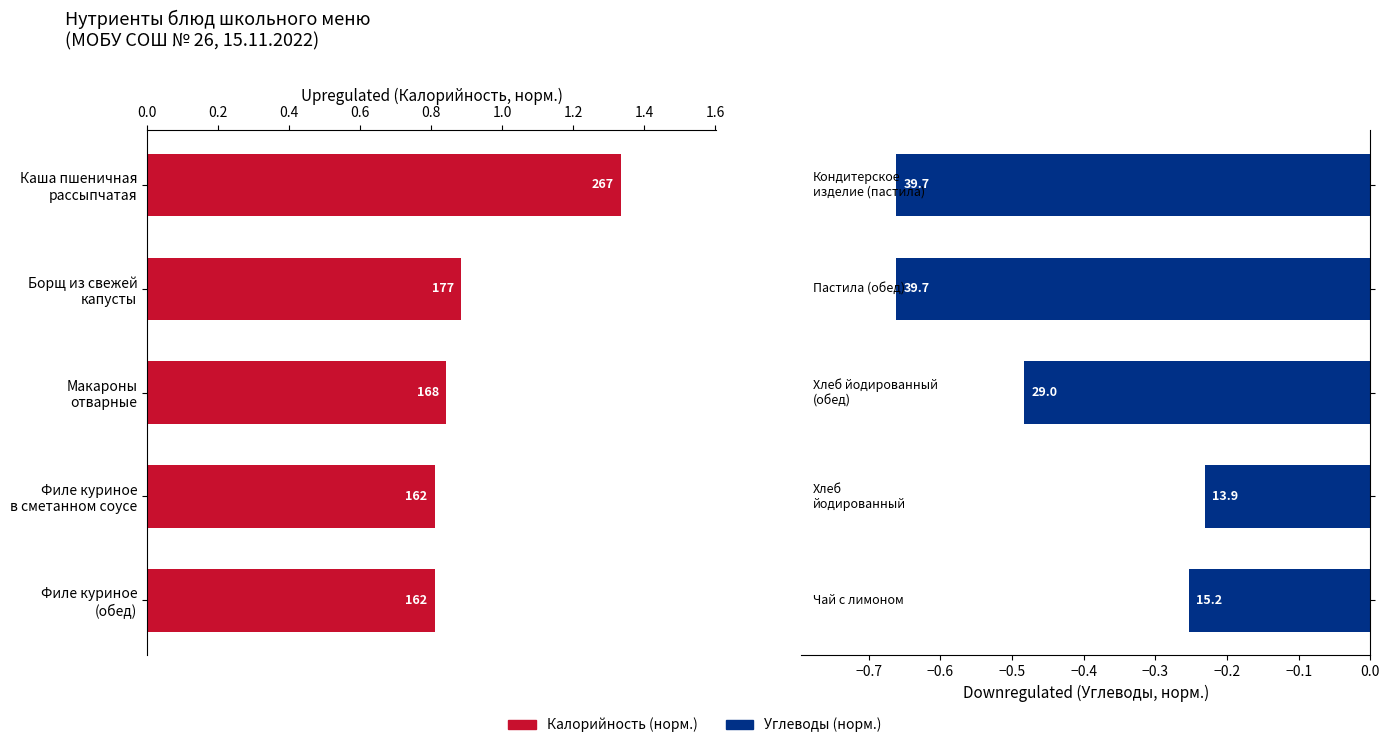

Rank the series by their average value, from lowest to highest.

Углеводы (норм.), Калорийность (норм.)